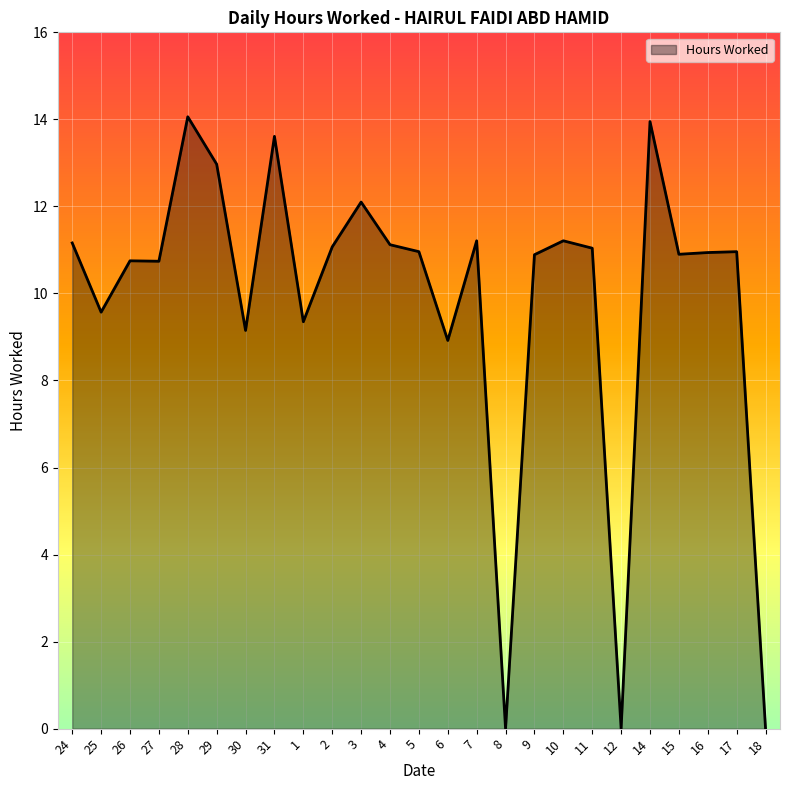

What is the greatest value displayed?

14.1